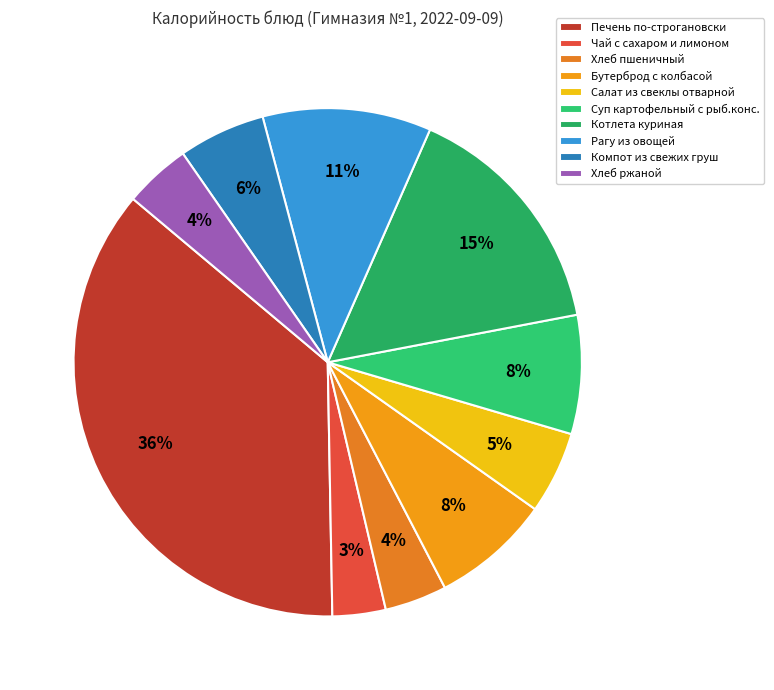

Does Печень по-строгановски represent more than half of the total?

No